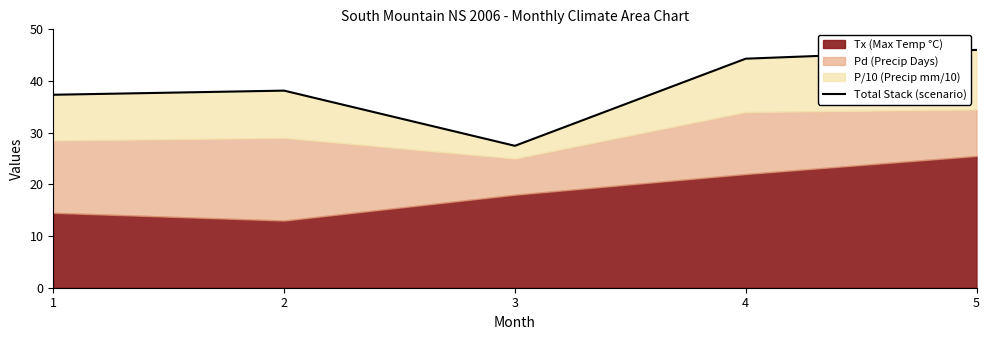

What is the value of the 3rd point from the left?

27.5